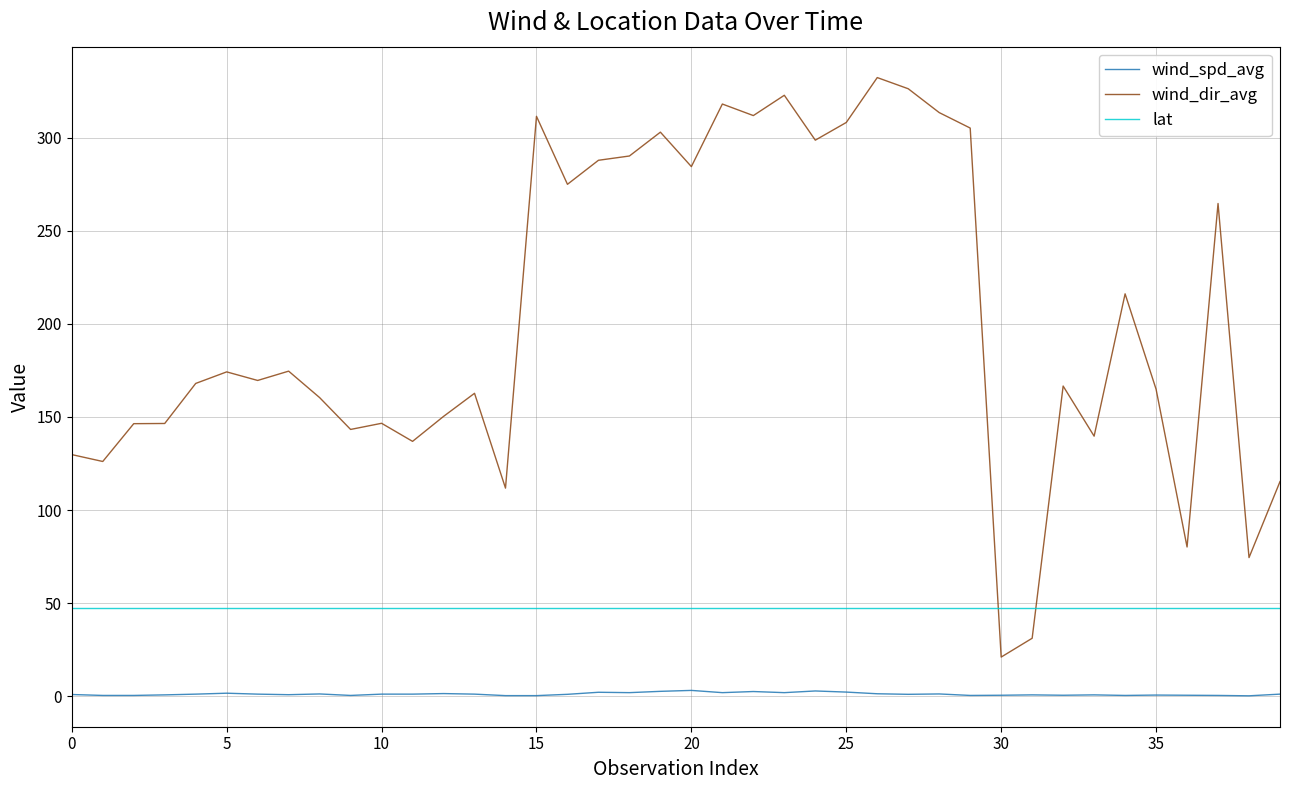

What is the average value of the wind_spd_avg series?

1.2